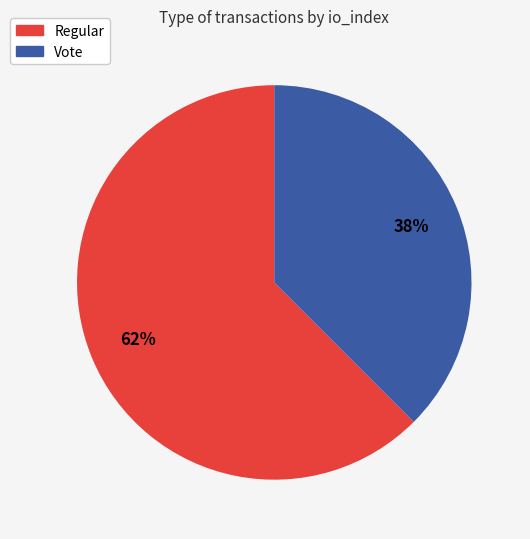

Which slice is the largest?

Regular